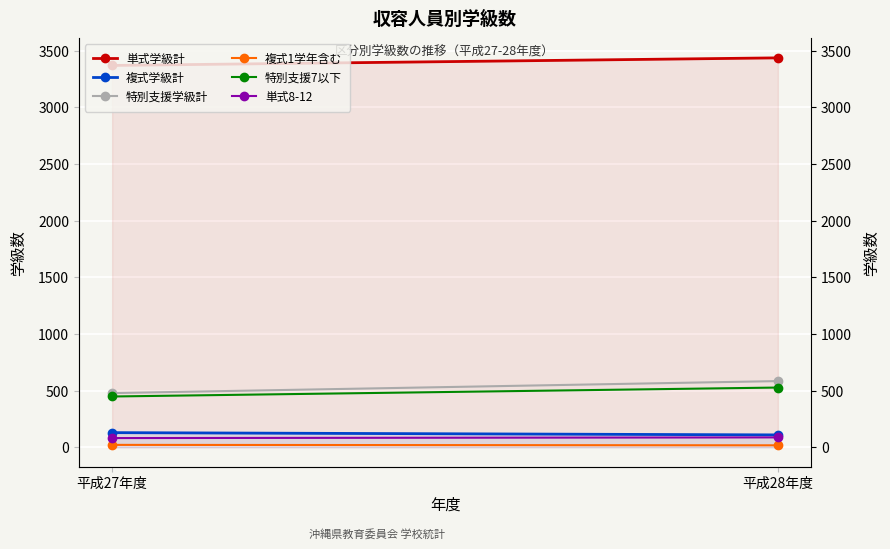

List the series in order of their peak value, highest first.

単式学級計, 特別支援学級計, 特別支援7以下, 複式学級計, 単式8-12, 複式1学年含む